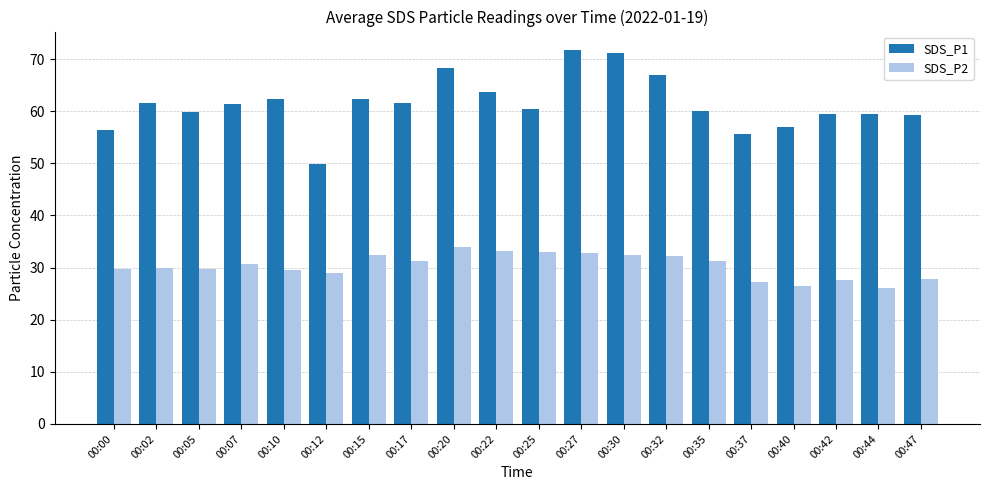

List the series in order of their overall mean, lowest first.

SDS_P2, SDS_P1